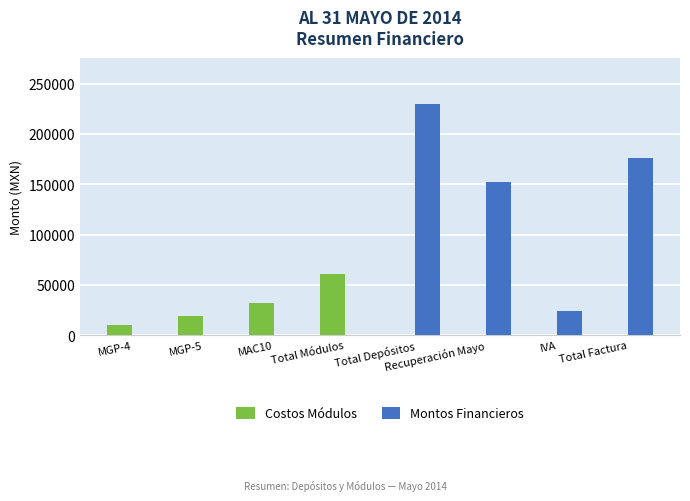

True or false: Costos Módulos has a value of 0.0 at Recuperación Mayo.

True